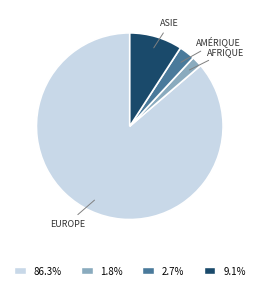

Is there any slice that represents more than half of the pie?

Yes